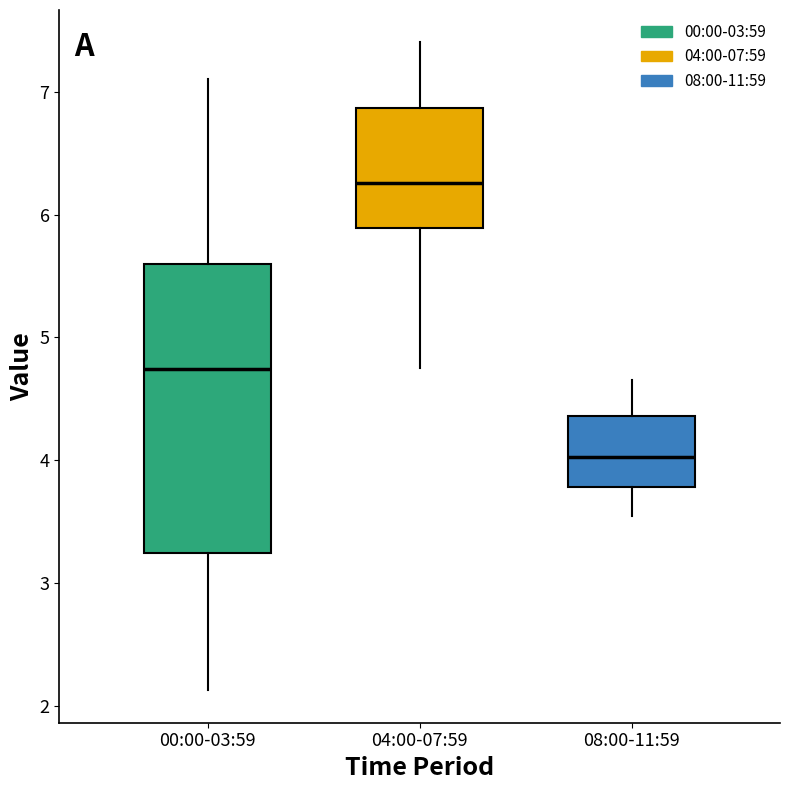

Where does the upper whisker of the box for 08:00-11:59 end on the y-axis? The values are not printed on the chart, so give them approximately, as read against the axis.

4.7